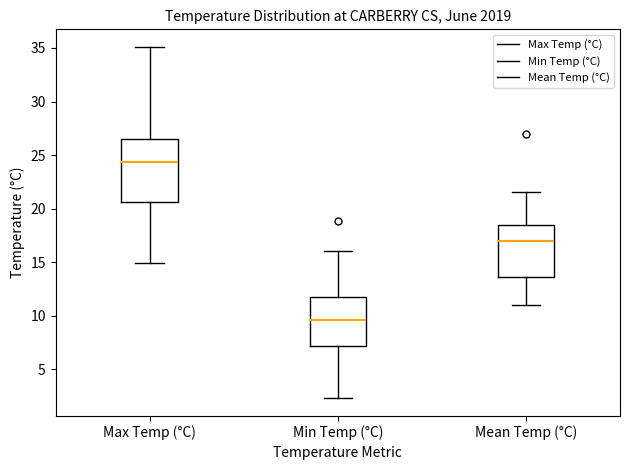

Reading left to right, transcribe this box plot: for each box, give where its median line is, the range the box spans, and where its two whiskers end, as read against the y-axis. The values are not printed on the chart, so give them approximately, as read against the axis.

Max Temp (°C): median 24.5, box 20.5 to 26.5, whiskers 15.0 to 35.0
Min Temp (°C): median 9.5, box 7.0 to 12.0, whiskers 2.5 to 16.0
Mean Temp (°C): median 17.0, box 13.5 to 18.5, whiskers 11.0 to 21.5